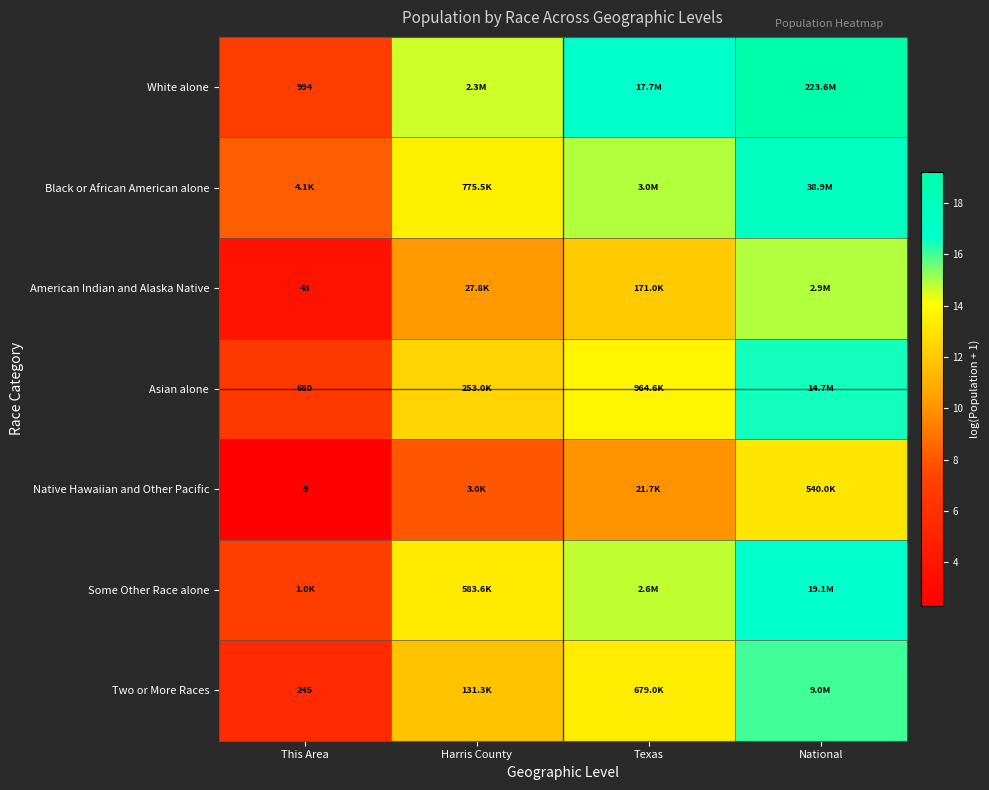

Between This Area and Texas, which series saw the biggest shift?

White alone